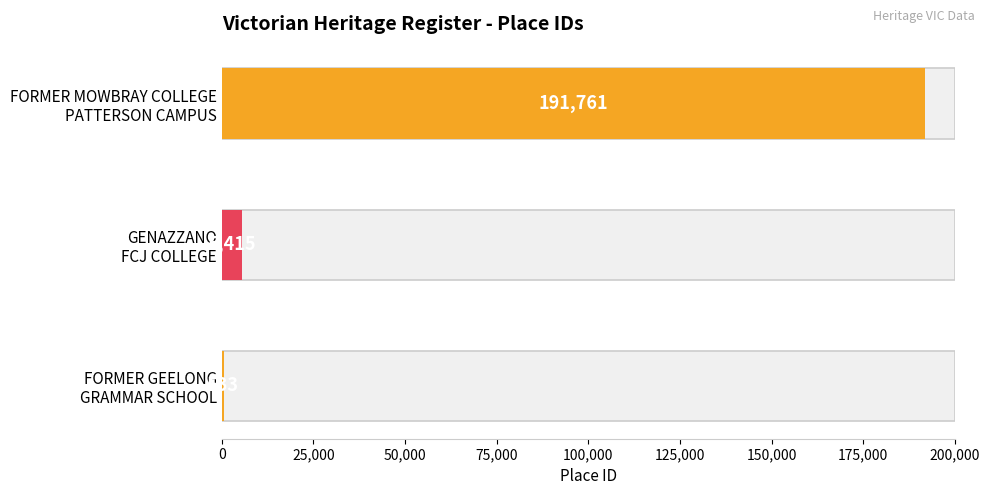

Reading right to left, list all the values displayed in this chart.

FORMER MOWBRAY COLLEGE
PATTERSON CAMPUS=191761	GENAZZANO
FCJ COLLEGE=5415	FORMER GEELONG
GRAMMAR SCHOOL=533